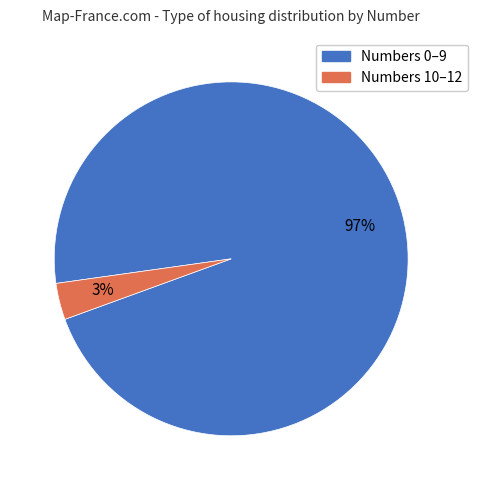

Does any single category account for the majority?

Yes